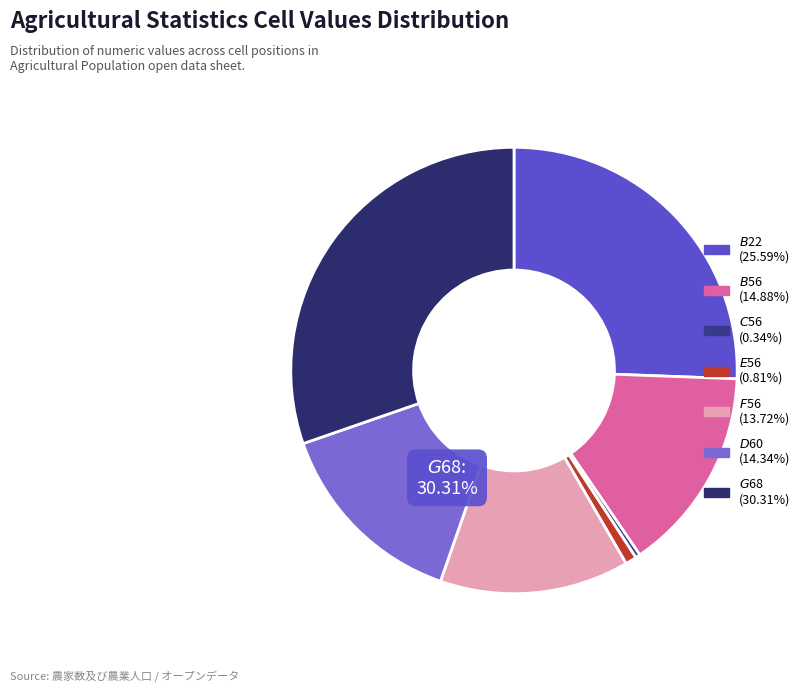

What is the smallest slice in the pie chart?

$C$56